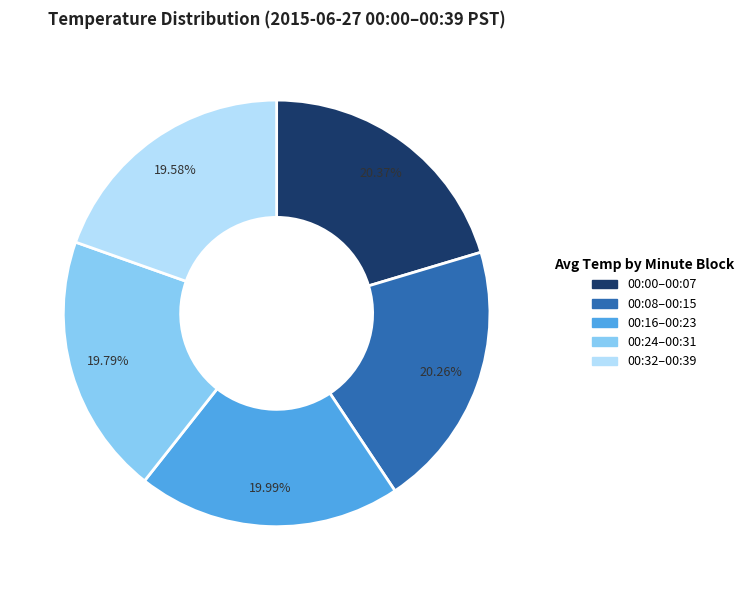

Is there any slice that represents more than half of the pie?

No